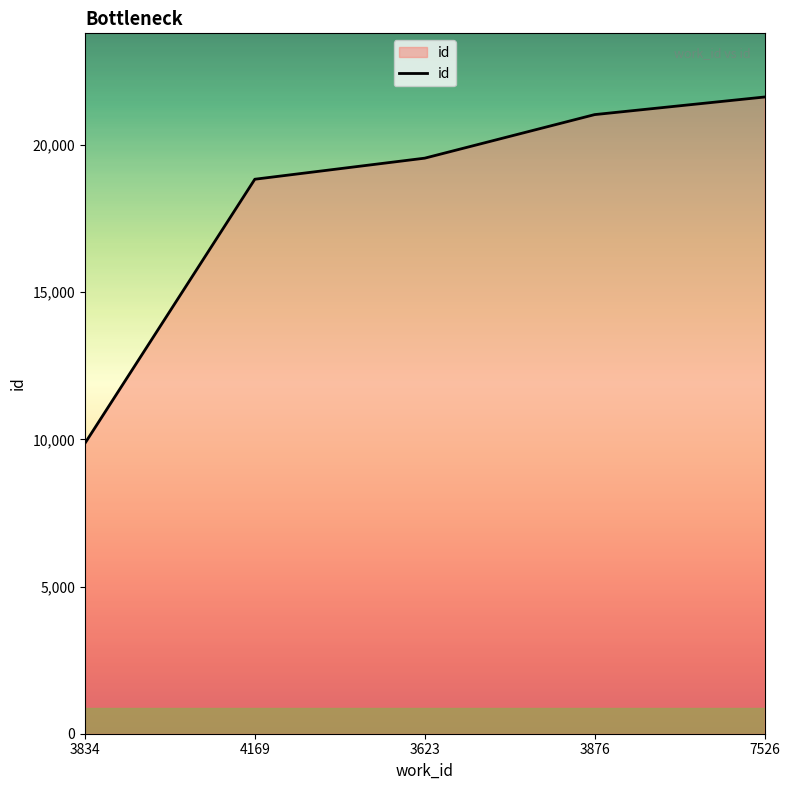

Reading left to right, transcribe all the data shown in this chart.

9866	18841	19557	21037	21635